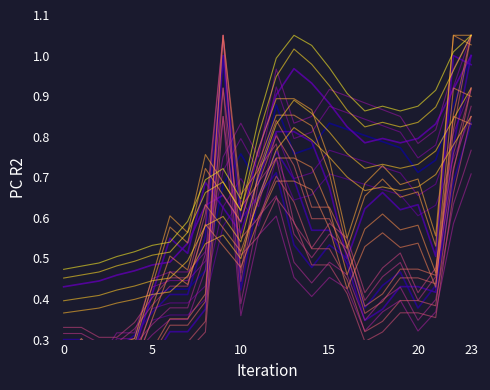

At which label does Phosphorus Index reach its peak?

9